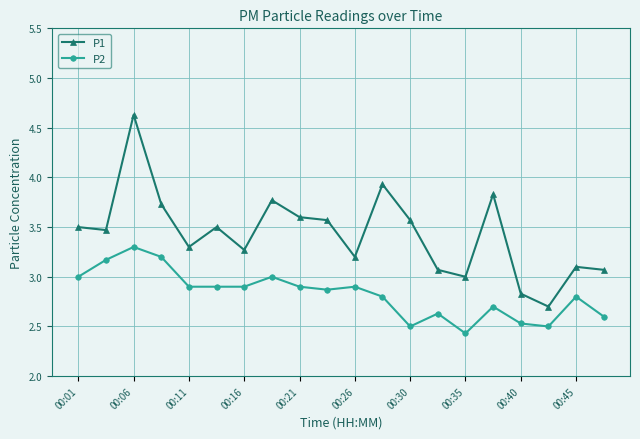

Which series has the largest total across all categories?

P1